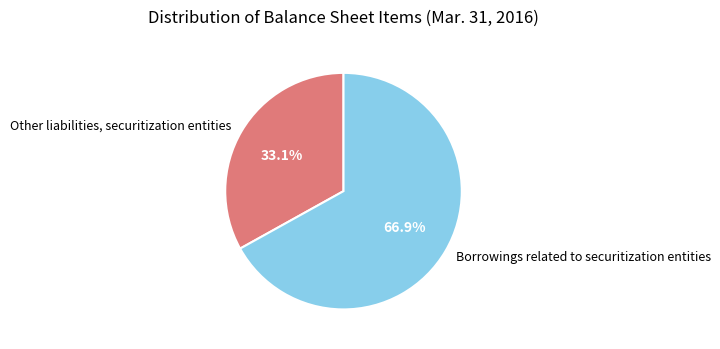

What is the majority slice?

Borrowings related to securitization entities